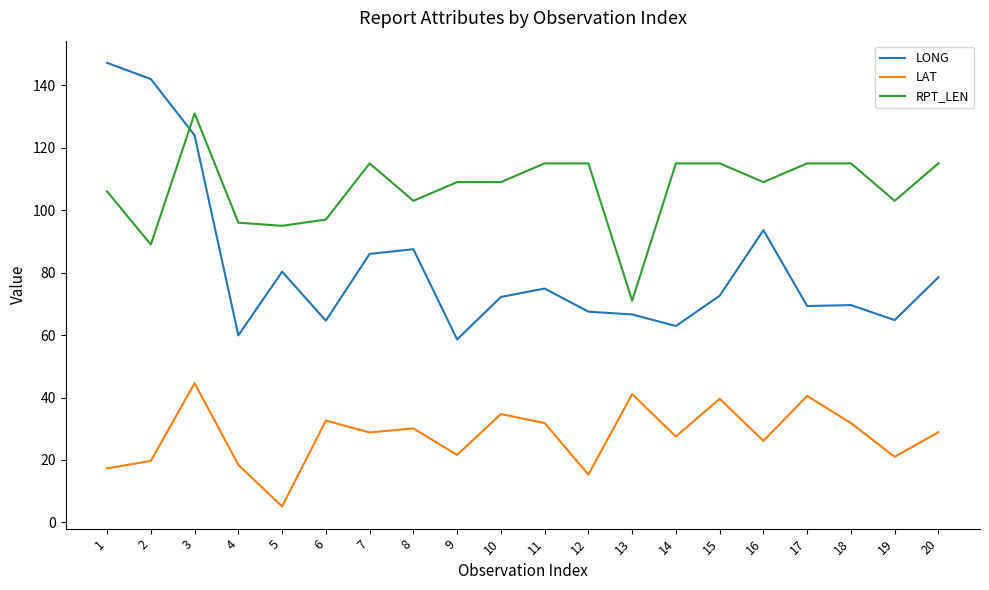

Rank the series by their average value, from highest to lowest.

RPT_LEN, LONG, LAT